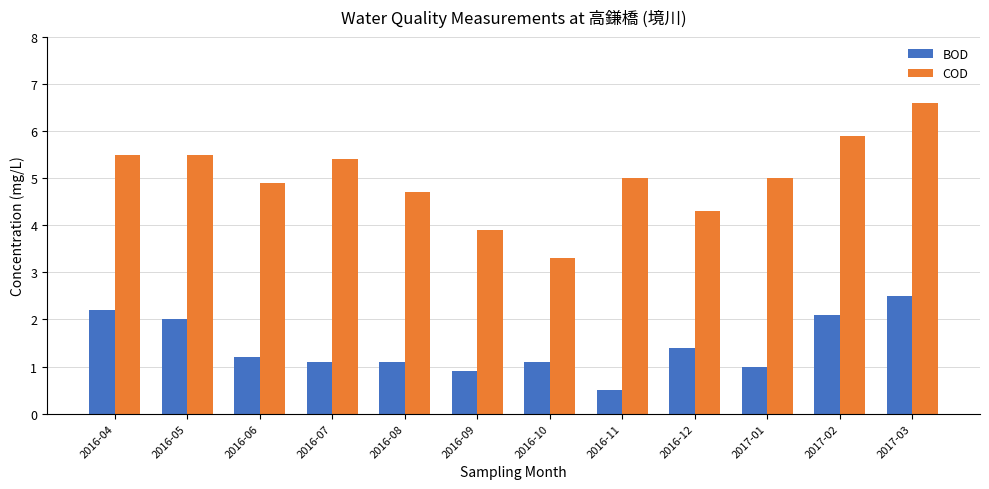

Which label corresponds to the smallest value in the chart?

2016-11